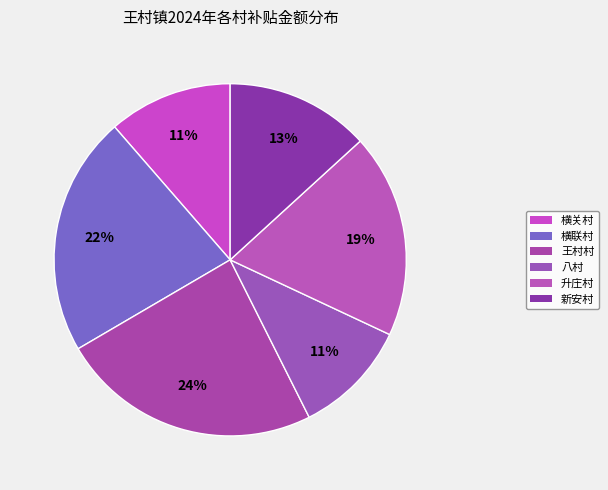

Count the number of slices in the pie.

6